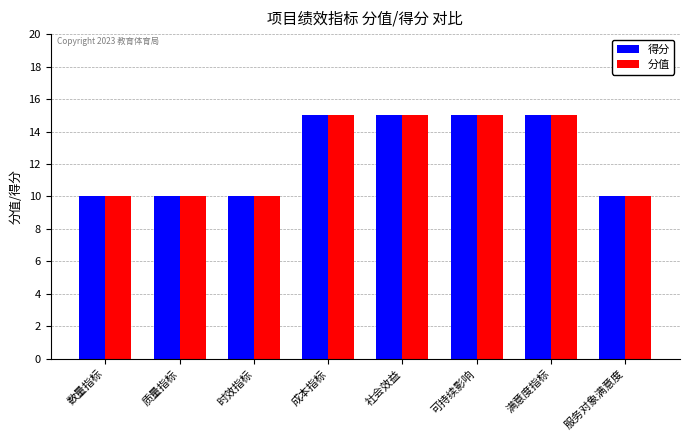

What is the approximate value of 分值 at 数量指标?

10